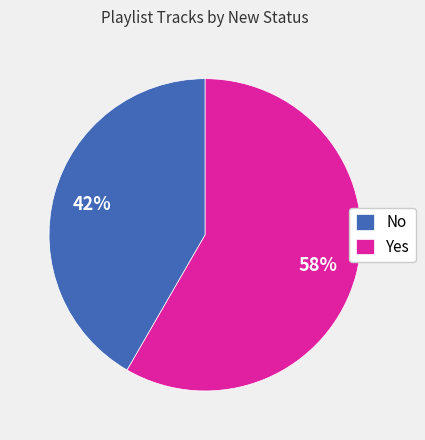

Combined, do No and Yes account for over 50%?

Yes